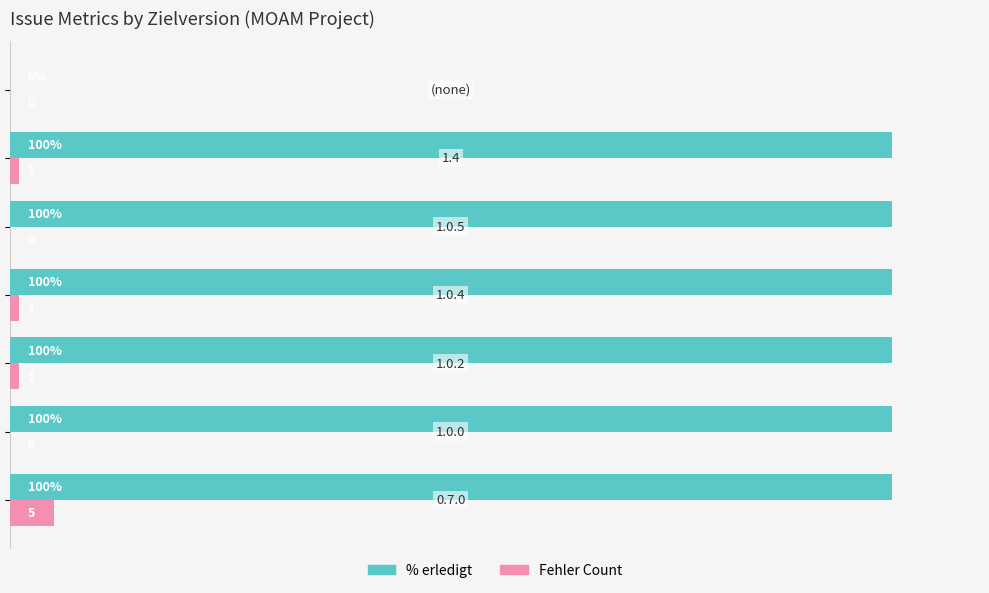

Which series has the largest total across all categories?

% erledigt